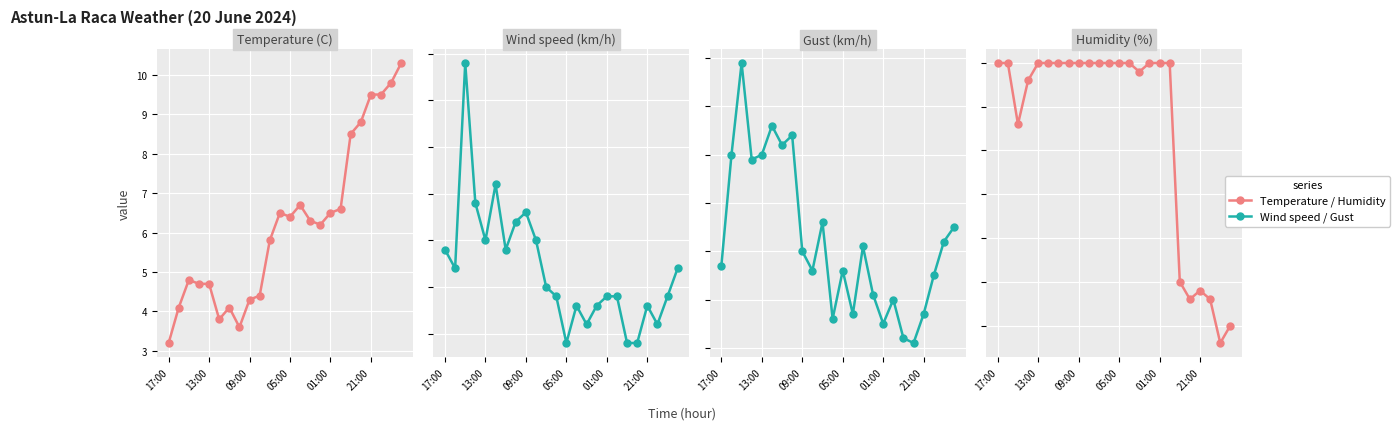

Reading left to right, list all the values displayed in this chart.

Temperature (C): 3.2	4.1	4.8	4.7	4.7	3.8	4.1	3.6	4.3	4.4	5.8	6.5	6.4	6.7	6.3	6.2	6.5	6.6	8.5	8.8	9.5	9.5	9.8	10.3
Wind speed (km/h): 14.0	12.0	34.0	19.0	15.0	21.0	14.0	17.0	18.0	15.0	10.0	9.0	4.0	8.0	6.0	8.0	9.0	9.0	4.0	4.0	8.0	6.0	9.0	12.0
Gust (km/h): 27.0	50.0	69.0	49.0	50.0	56.0	52.0	54.0	30.0	26.0	36.0	16.0	26.0	17.0	31.0	21.0	15.0	20.0	12.0	11.0	17.0	25.0	32.0	35.0
Humidity (%): 100.0	100.0	93.0	98.0	100.0	100.0	100.0	100.0	100.0	100.0	100.0	100.0	100.0	100.0	99.0	100.0	100.0	100.0	75.0	73.0	74.0	73.0	68.0	70.0